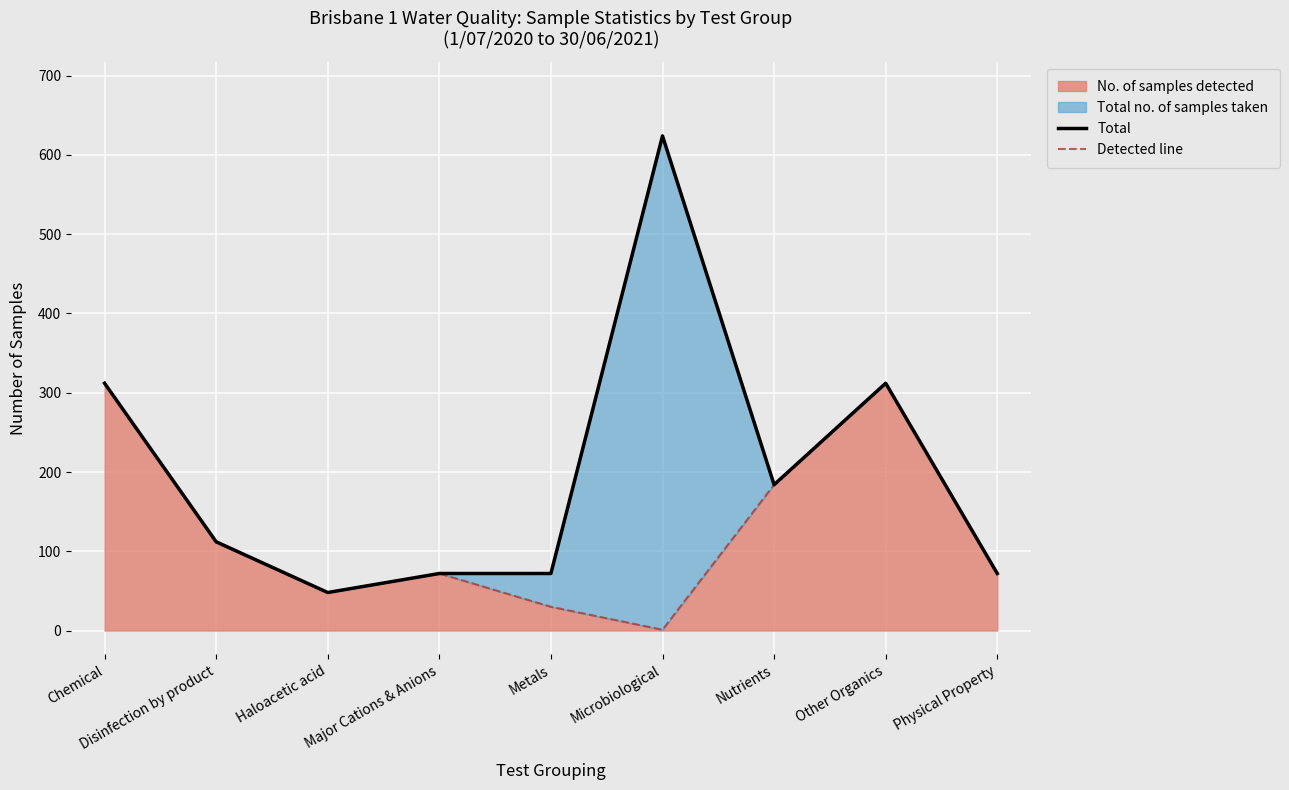

True or false: Total and Detected line intersect in this chart.

False